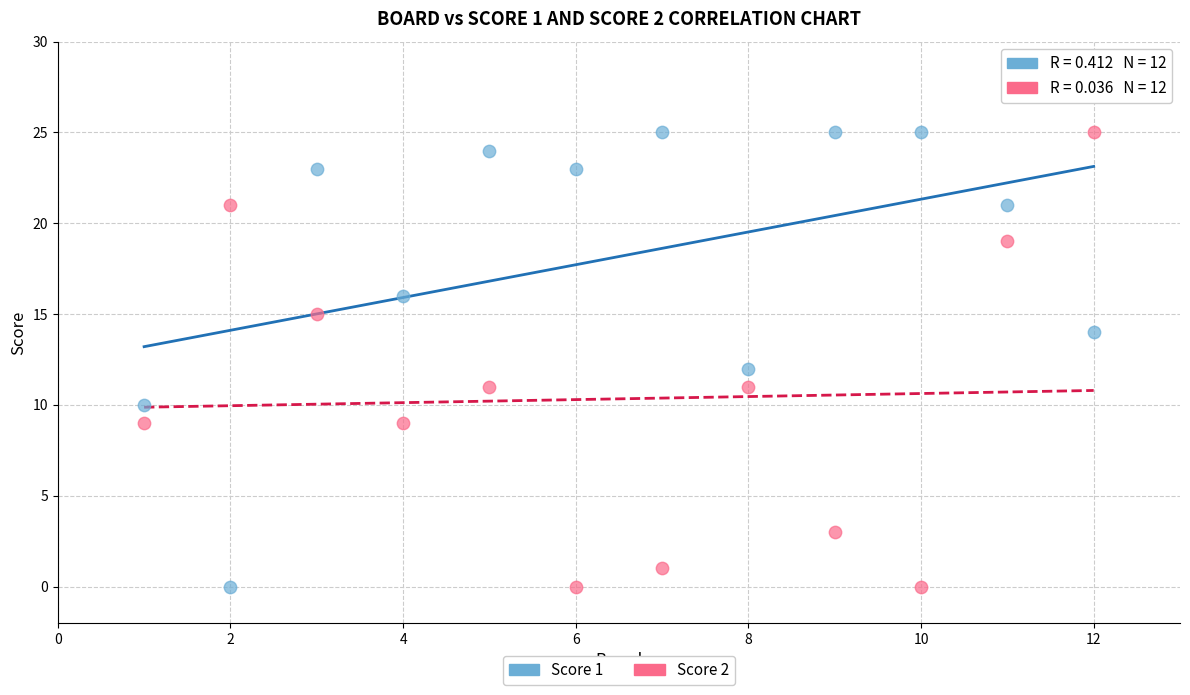

What is the X range (max minus min) for the scatter plot?

11